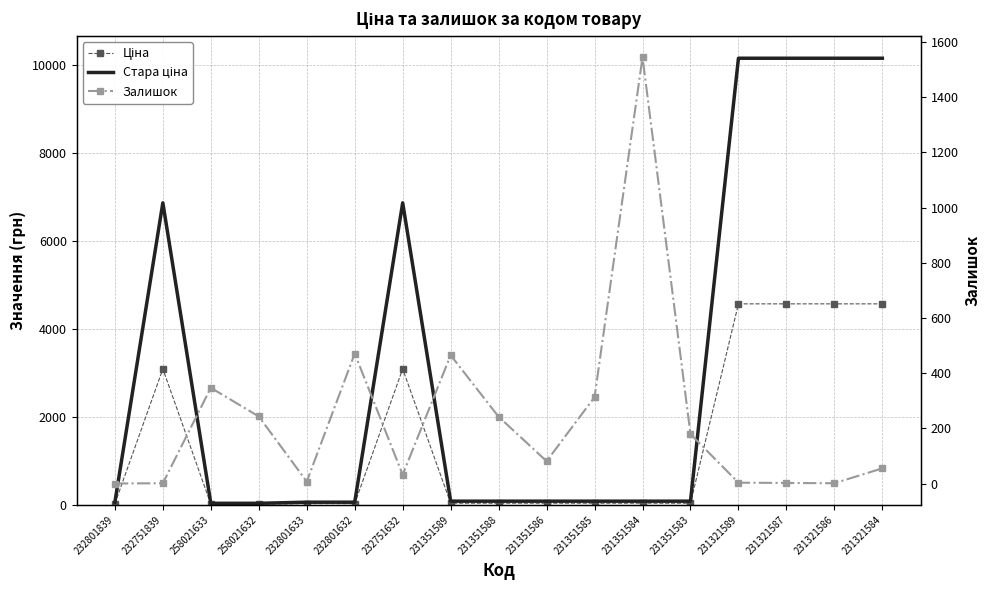

True or false: Стара ціна has more than 0 points higher than both neighbors.

True